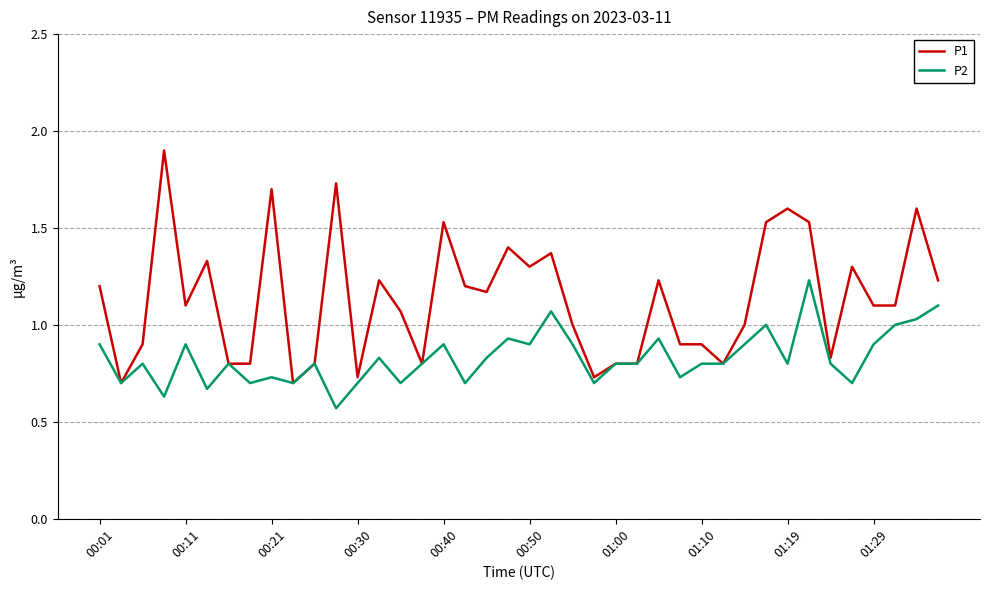

What is the maximum value shown in the chart?

1.9